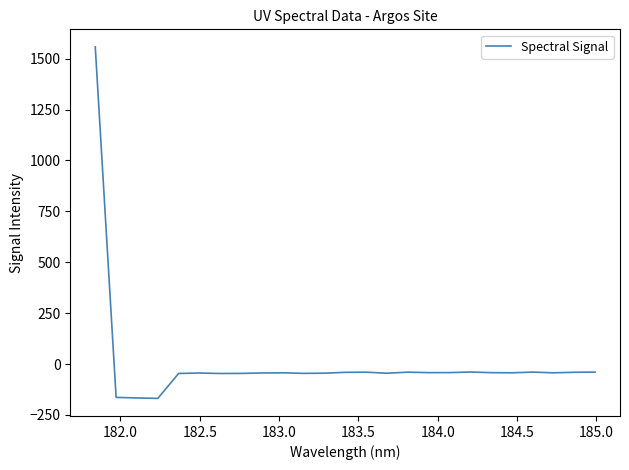

What is the greatest value displayed?

1557.6